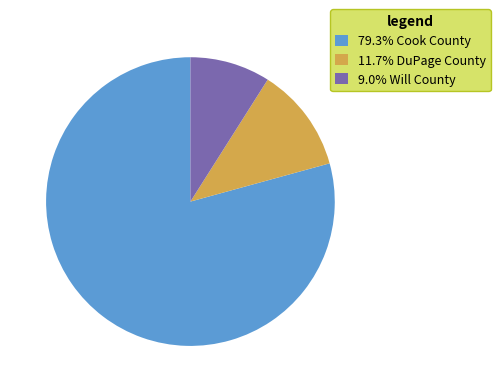

Does any single category account for the majority?

Yes